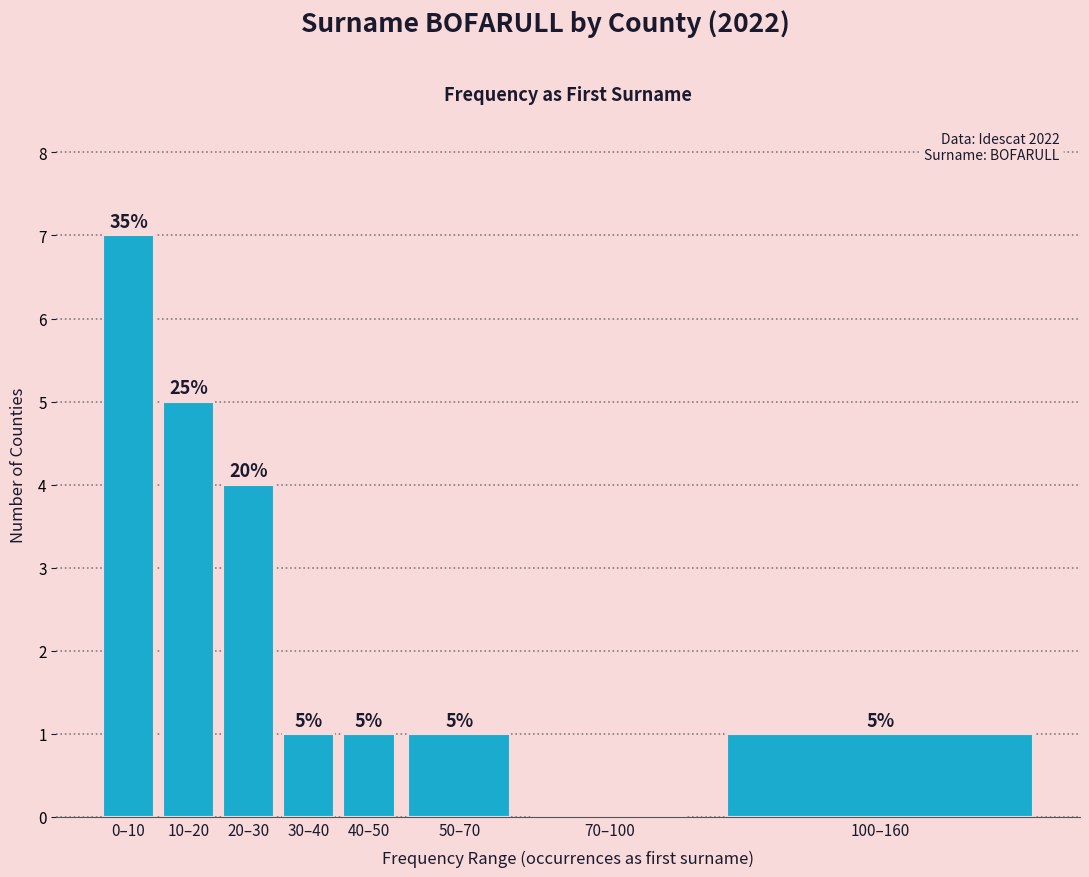

Reading right to left, what are all the values shown in this chart?

100–160=1	70–100=0	50–70=1	40–50=1	30–40=1	20–30=4	10–20=5	0–10=7